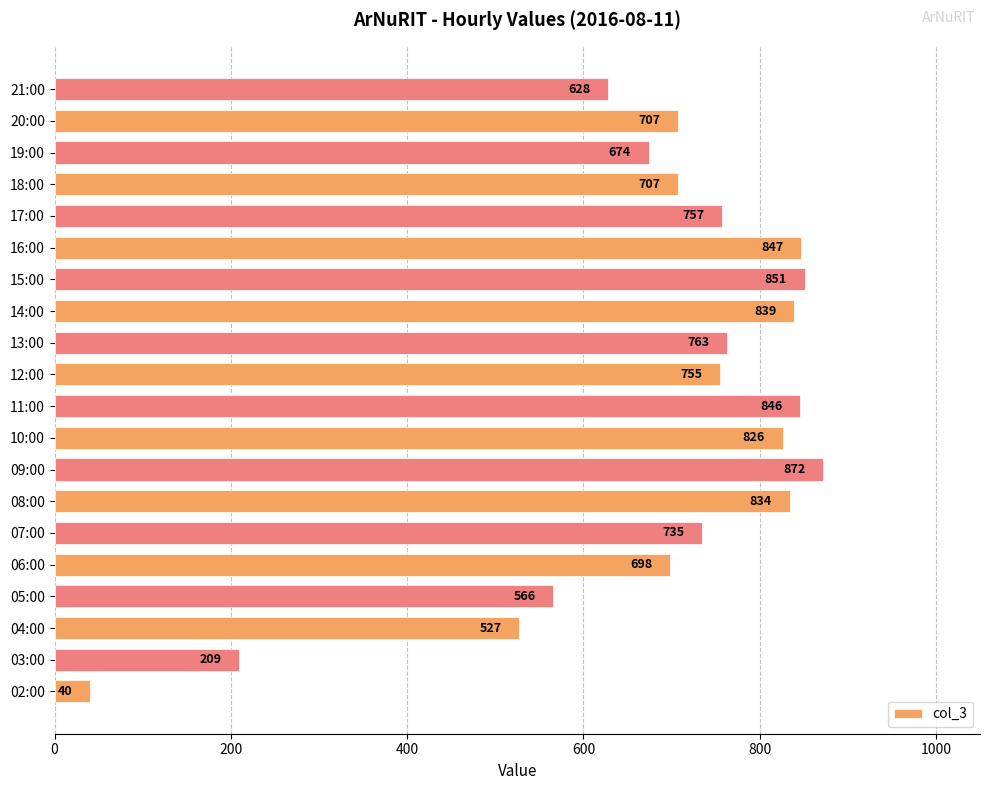

Is it true that the value at 09:00 is 582?

False